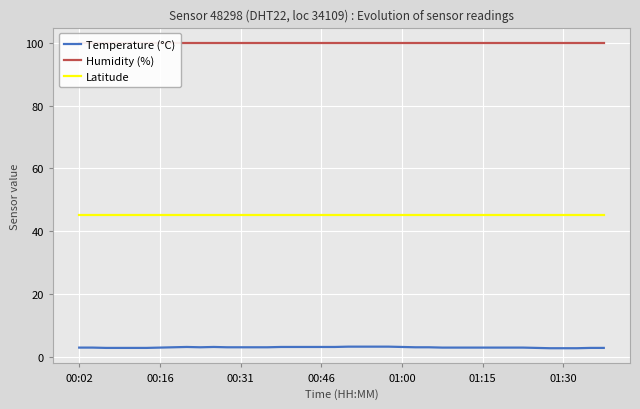

Rank the series by their maximum value, from highest to lowest.

Humidity (%), Latitude, Temperature (°C)